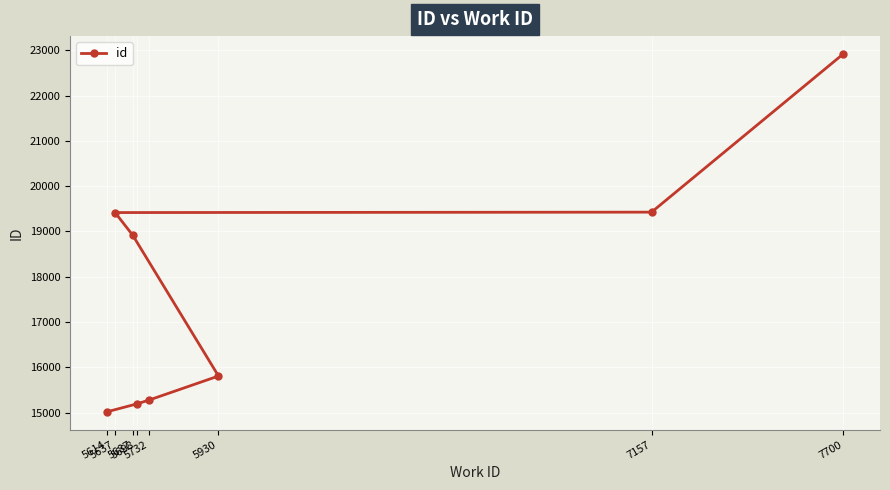

What is the difference between the second highest and minimum values?

4408